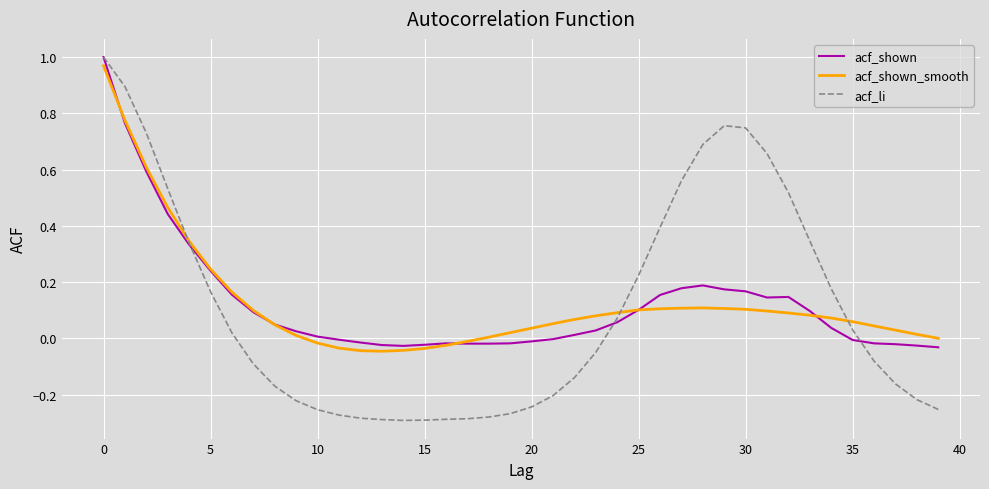

Which series has the largest range (max minus min)?

acf_li